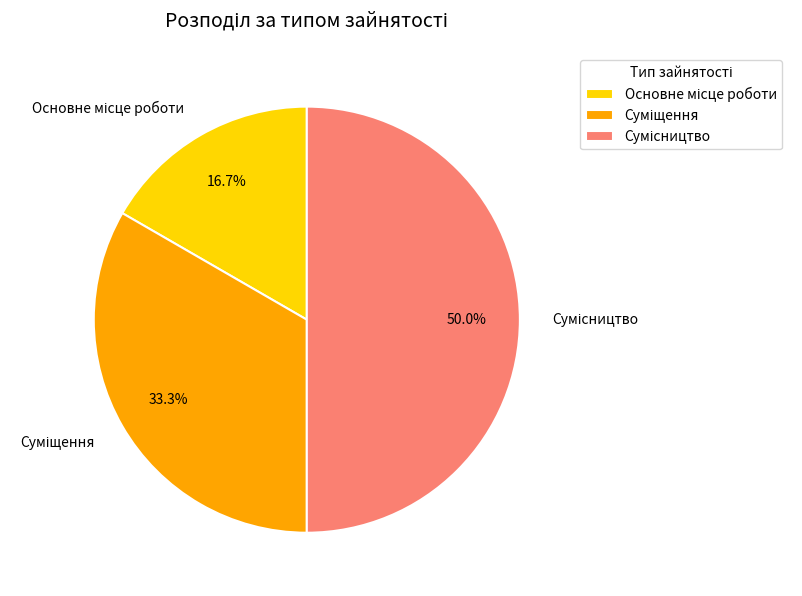

Is it true that Суміщення is 22% of the pie?

False